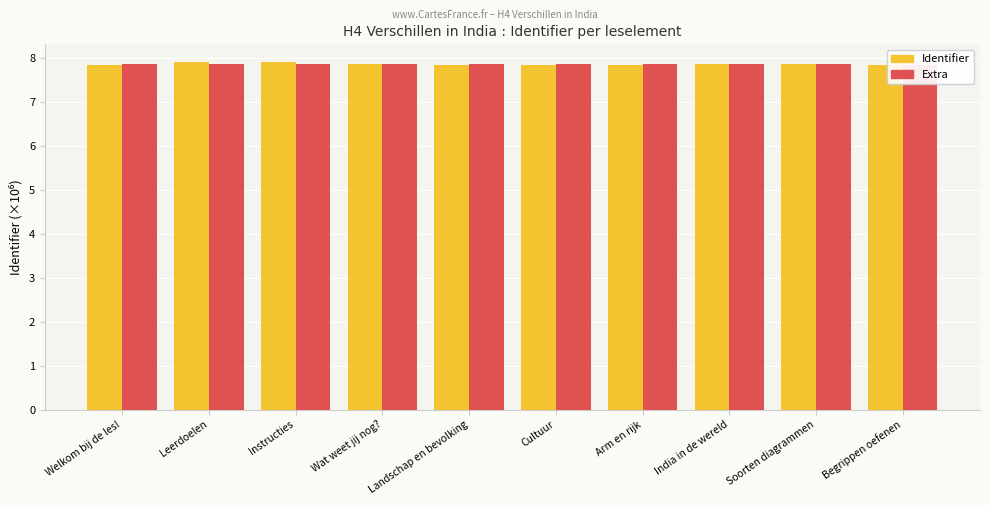

Which series has the largest total across all categories?

Identifier